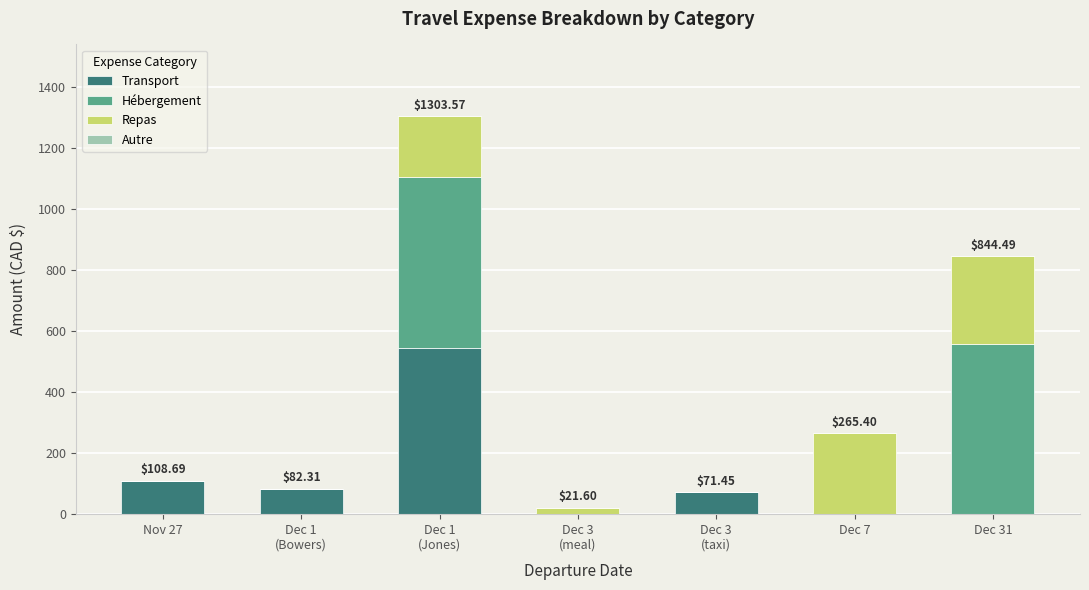

What is the sum of all Transport values?

807.4